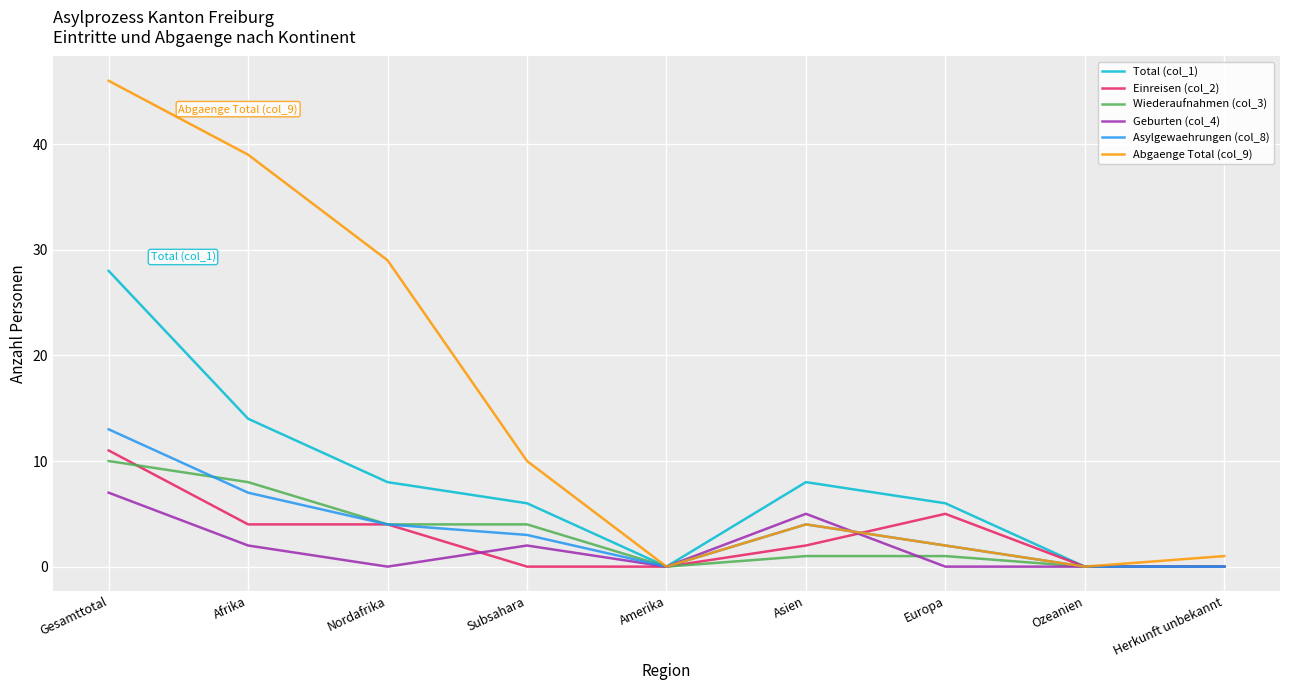

What is the greatest value displayed?

46